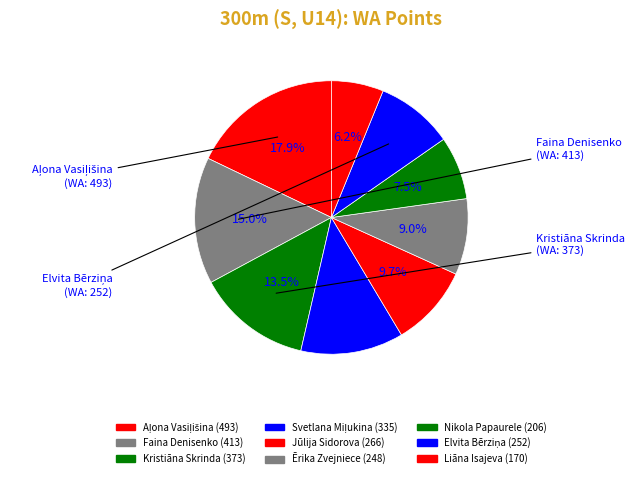

How many segments does this pie chart have?

9